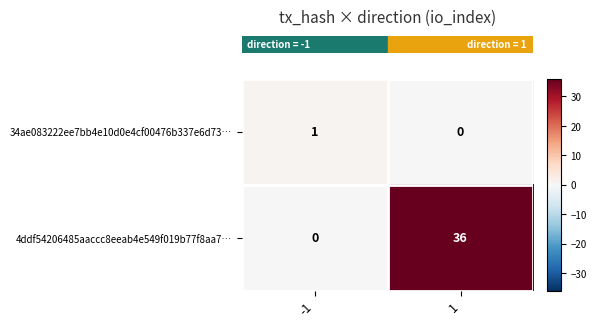

Which series has the largest total across all categories?

4ddf54206485aaccc8eeab4e549f019b77f8aa7…